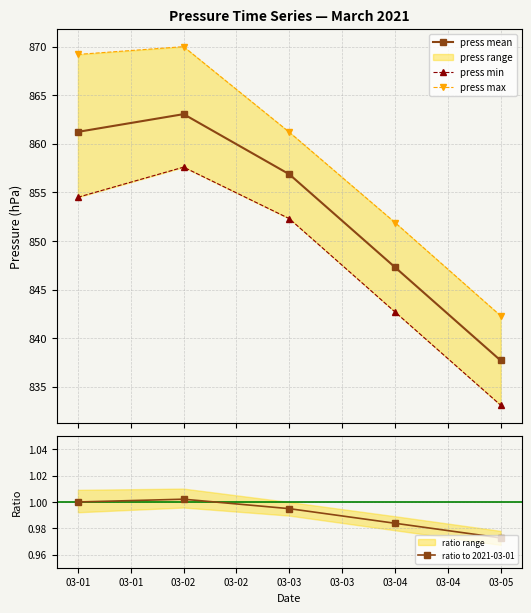

True or false: ratio to 2021-03-01 has more than 1 interior local peaks.

False